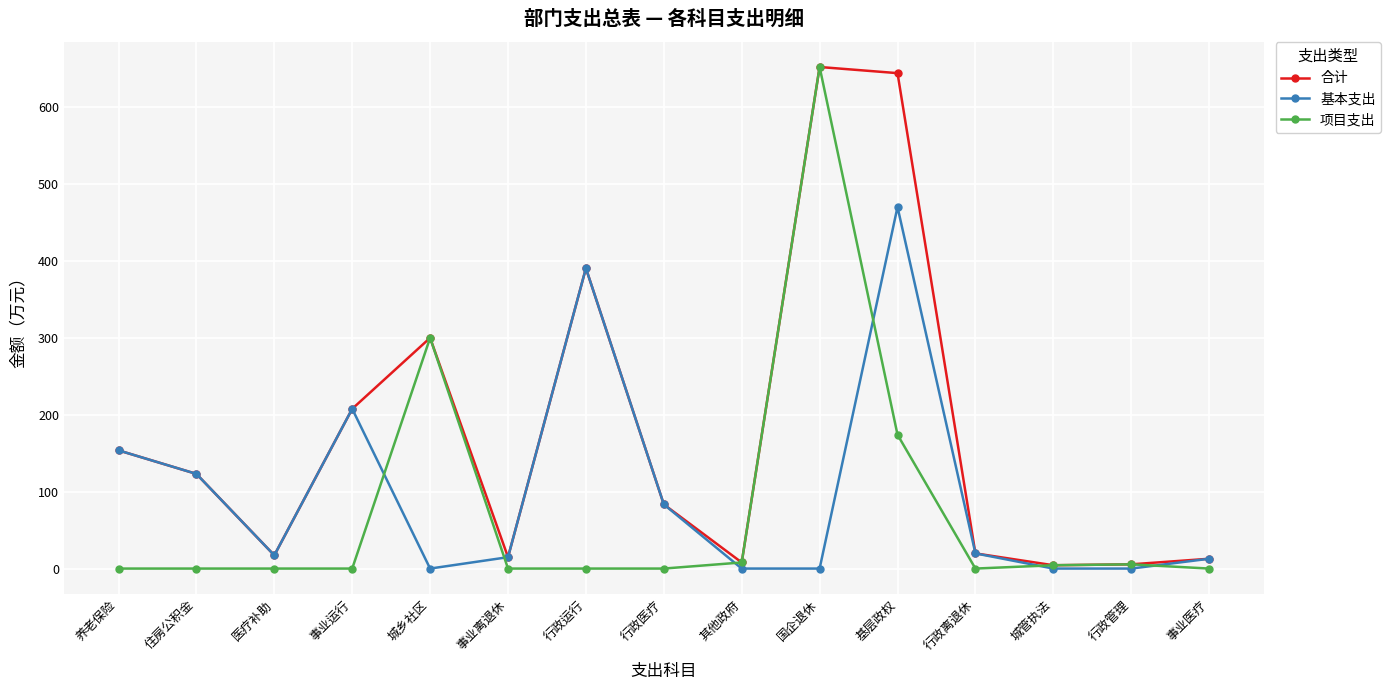

At which category does 合计 reach its first local peak?

城乡社区